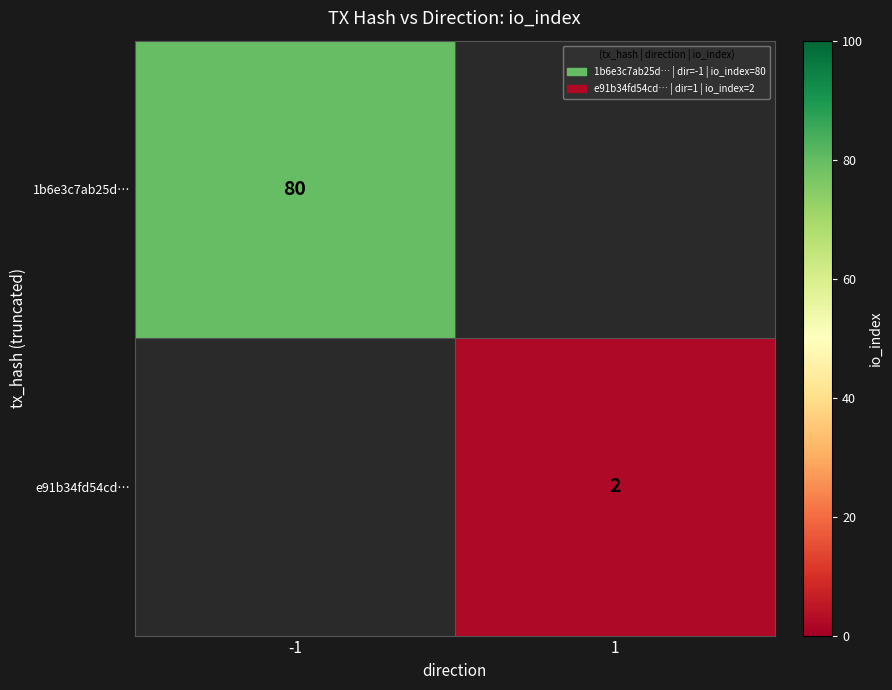

The 1b6e3c7ab25d… series shows 31 at -1. True or false?

False